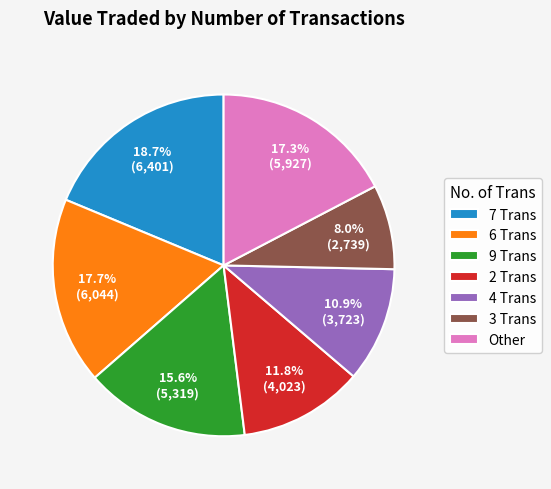

Does any single category account for the majority?

No